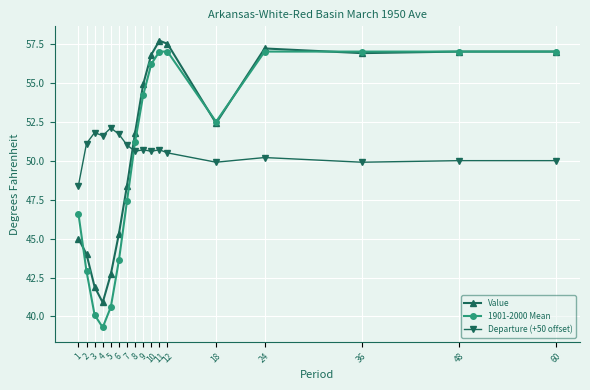

At which category does Value reach its first local peak?

11